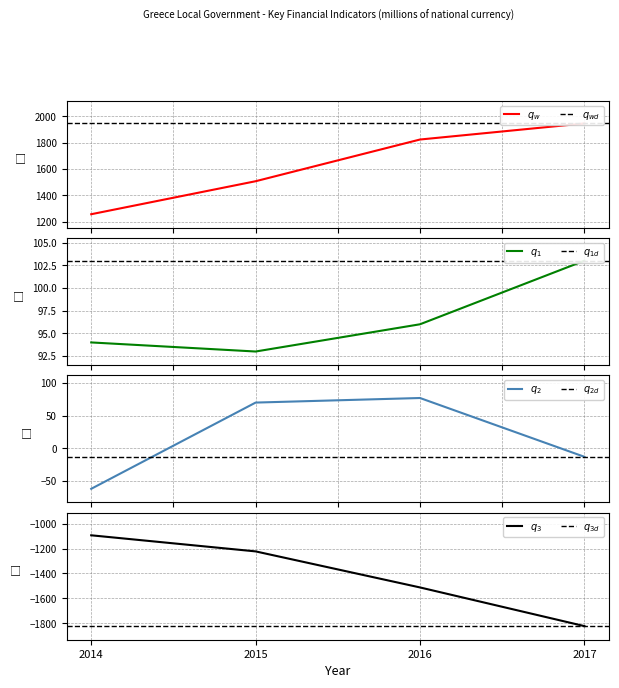

Reading left to right, transcribe all the data shown in this chart.

Working balance in local government: 1258	1508	1824	1946
Financial transactions included: 94	93	96	103
Other accounts receivable: -62	70	77	-13
Other adjustments: -1094	-1223	-1512	-1822